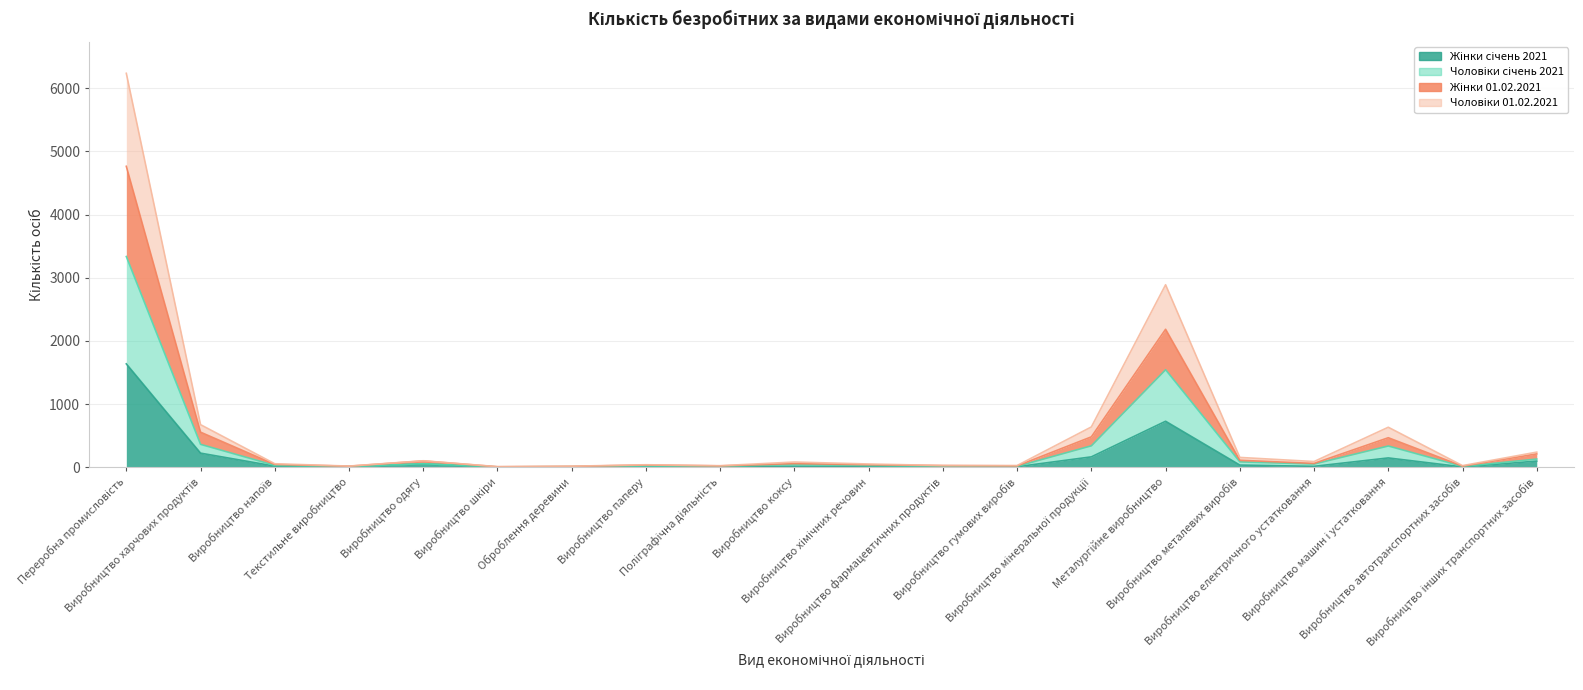

How many lines are shown in the chart?

4